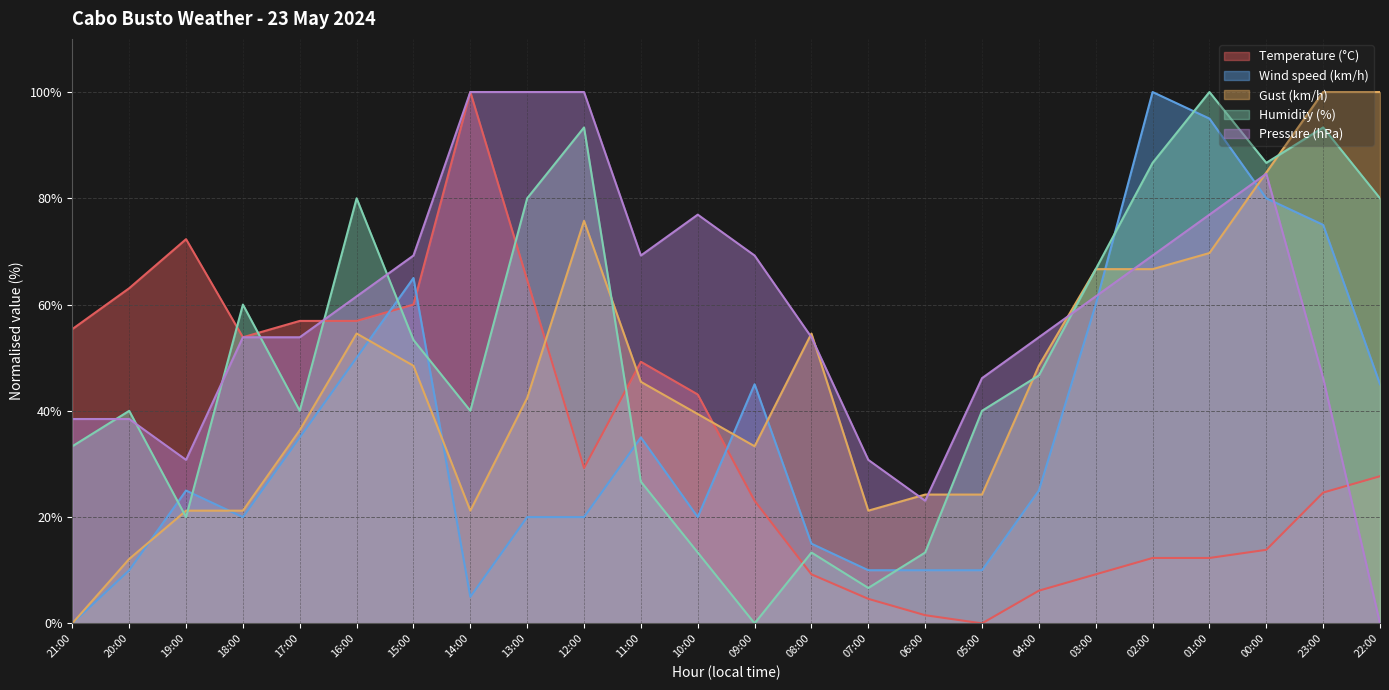

Reading left to right, list all the values displayed in this chart.

Temperature (°C): 21:00=55.4	20:00=63.1	19:00=72.3	18:00=53.8	17:00=56.9	16:00=56.9	15:00=60.0	14:00=100.0	13:00=64.6	12:00=29.2	11:00=49.2	10:00=43.1	09:00=23.1	08:00=9.2	07:00=4.6	06:00=1.5	05:00=0.0	04:00=6.2	03:00=9.2	02:00=12.3	01:00=12.3	00:00=13.8	23:00=24.6	22:00=27.7
Wind speed (km/h): 21:00=0.0	20:00=10.0	19:00=25.0	18:00=20.0	17:00=35.0	16:00=50.0	15:00=65.0	14:00=5.0	13:00=20.0	12:00=20.0	11:00=35.0	10:00=20.0	09:00=45.0	08:00=15.0	07:00=10.0	06:00=10.0	05:00=10.0	04:00=25.0	03:00=60.0	02:00=100.0	01:00=95.0	00:00=80.0	23:00=75.0	22:00=45.0
Gust (km/h): 21:00=0.0	20:00=12.1	19:00=21.2	18:00=21.2	17:00=36.4	16:00=54.5	15:00=48.5	14:00=21.2	13:00=42.4	12:00=75.8	11:00=45.5	10:00=39.4	09:00=33.3	08:00=54.5	07:00=21.2	06:00=24.2	05:00=24.2	04:00=48.5	03:00=66.7	02:00=66.7	01:00=69.7	00:00=84.8	23:00=100.0	22:00=100.0
Humidity (%): 21:00=33.3	20:00=40.0	19:00=20.0	18:00=60.0	17:00=40.0	16:00=80.0	15:00=53.3	14:00=40.0	13:00=80.0	12:00=93.3	11:00=26.7	10:00=13.3	09:00=0.0	08:00=13.3	07:00=6.7	06:00=13.3	05:00=40.0	04:00=46.7	03:00=66.7	02:00=86.7	01:00=100.0	00:00=86.7	23:00=93.3	22:00=80.0
Pressure (hPa): 21:00=38.5	20:00=38.5	19:00=30.8	18:00=53.8	17:00=53.8	16:00=61.5	15:00=69.2	14:00=100.0	13:00=100.0	12:00=100.0	11:00=69.2	10:00=76.9	09:00=69.2	08:00=53.8	07:00=30.8	06:00=23.1	05:00=46.2	04:00=53.8	03:00=61.5	02:00=69.2	01:00=76.9	00:00=84.6	23:00=46.2	22:00=0.0